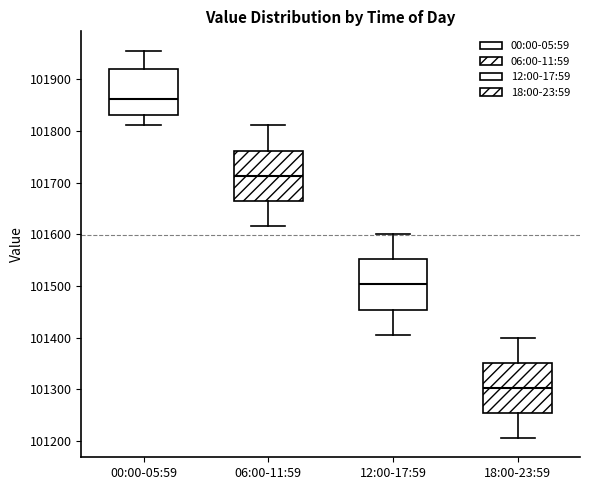

Reading left to right, transcribe this box plot: for each box, give where its median line is, the range the box spans, and where its two whiskers end, as read against the y-axis. The values are not printed on the chart, so give them approximately, as read against the axis.

00:00-05:59: median 101860, box 101830 to 101920, whiskers 101810 to 101960
06:00-11:59: median 101710, box 101660 to 101760, whiskers 101620 to 101810
12:00-17:59: median 101500, box 101450 to 101550, whiskers 101410 to 101600
18:00-23:59: median 101300, box 101250 to 101350, whiskers 101210 to 101400